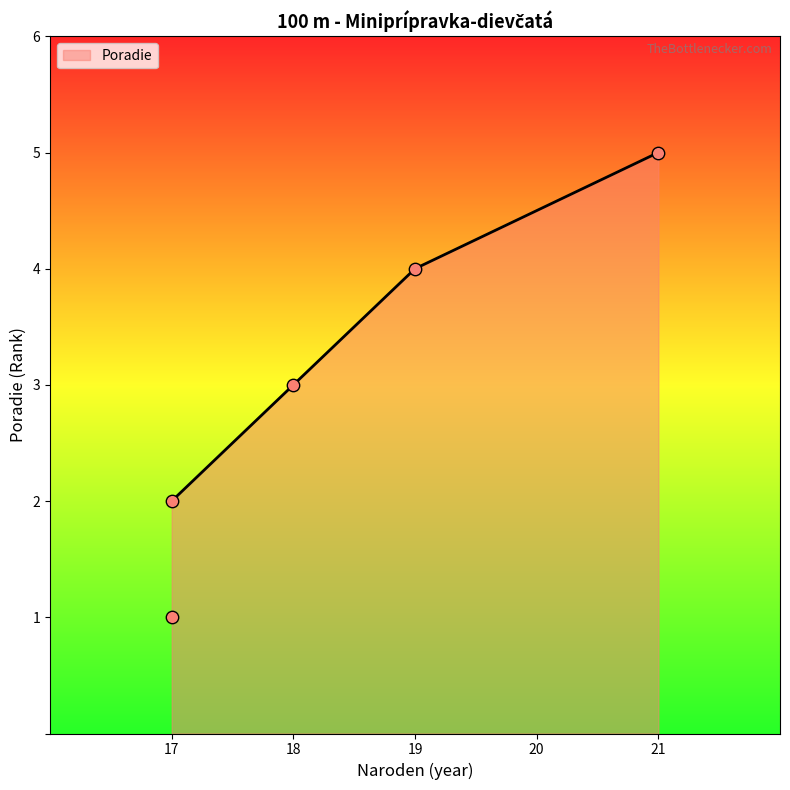

What is the change in value from 17 to 19?

+3